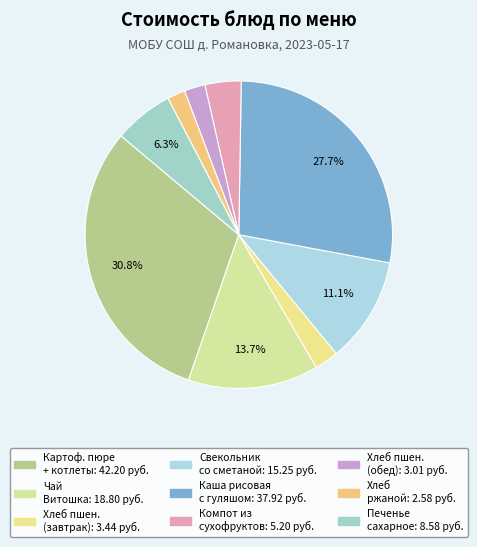

How many segments does this pie chart have?

9